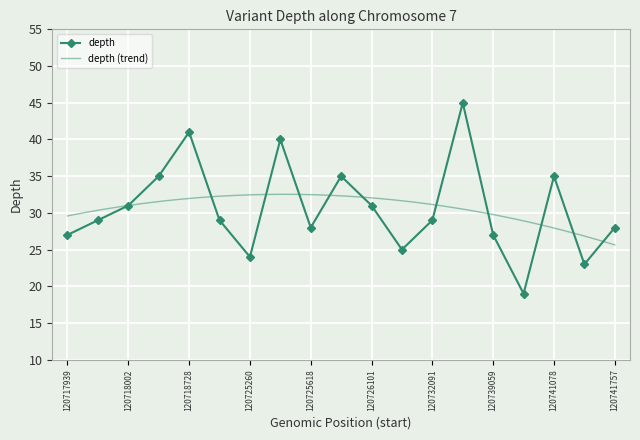

What value does the data have at 120741738, to the nearest 10?

20